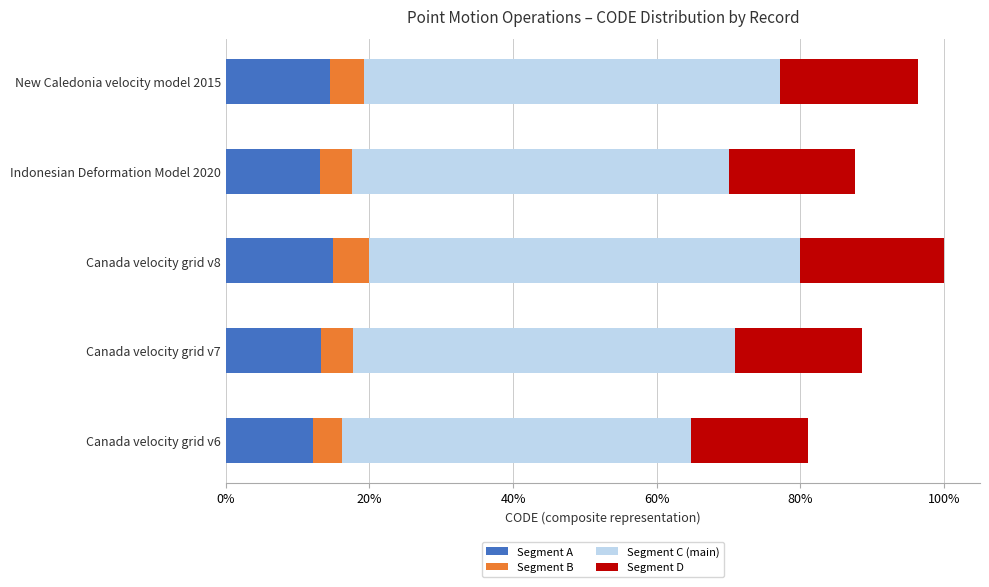

What are all the series names shown in the legend?

Segment A, Segment B, Segment C (main), Segment D